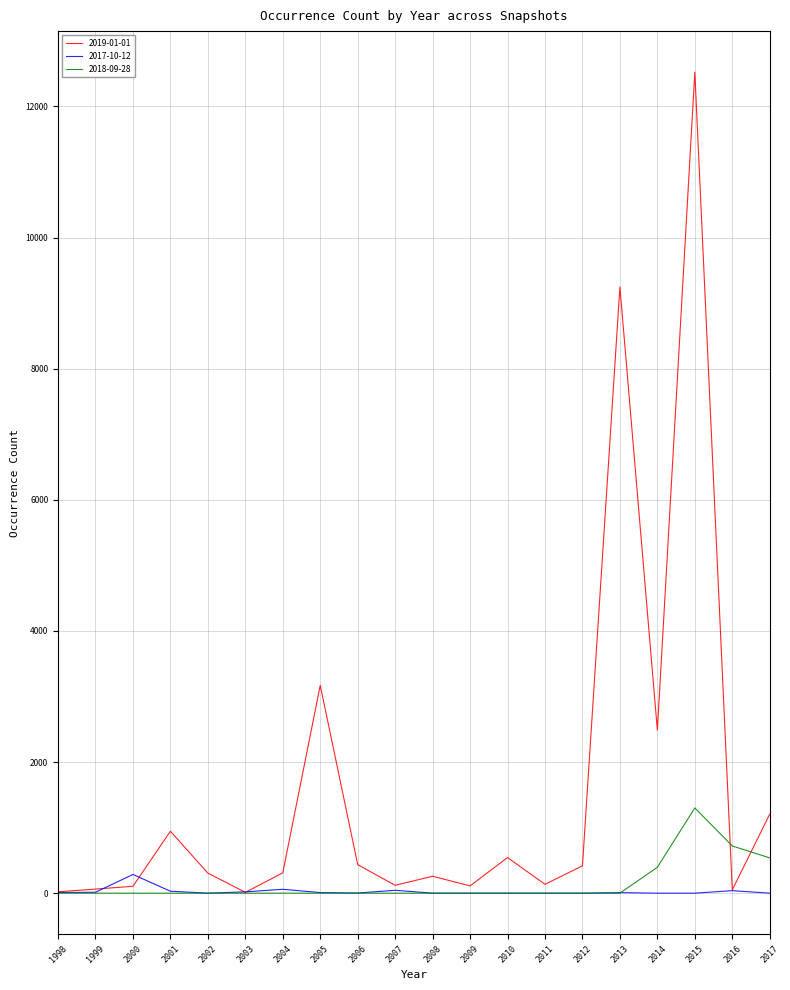

What is the greatest value displayed?

12522